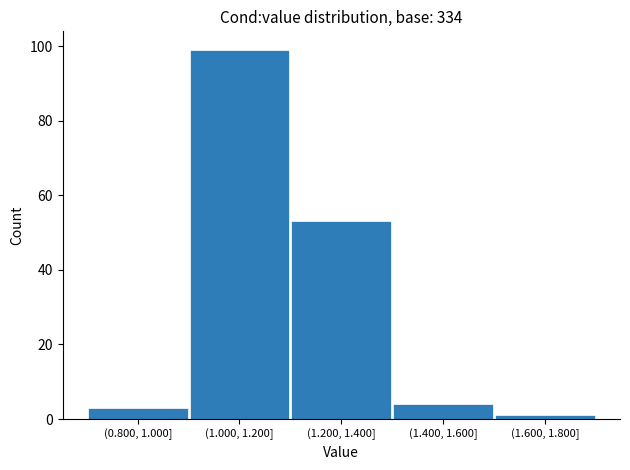

Reading right to left, what are all the values shown in this chart?

(1.600, 1.800]=1	(1.400, 1.600]=4	(1.200, 1.400]=53	(1.000, 1.200]=99	(0.800, 1.000]=3